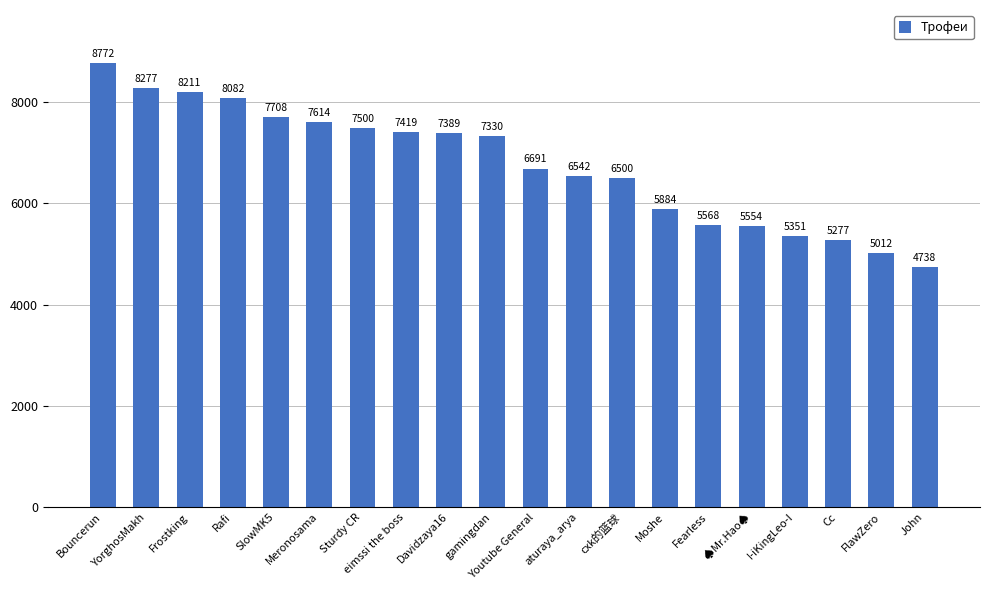

What is the maximum value shown in the chart?

8772